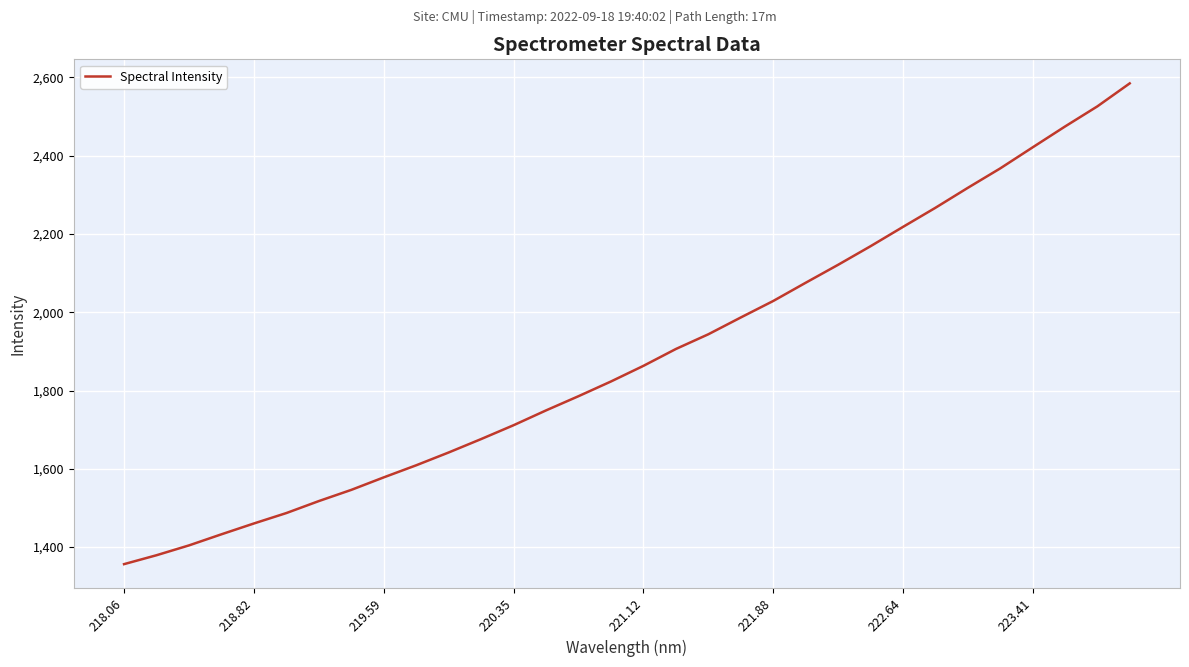

Does the chart have visible grid lines?

Yes